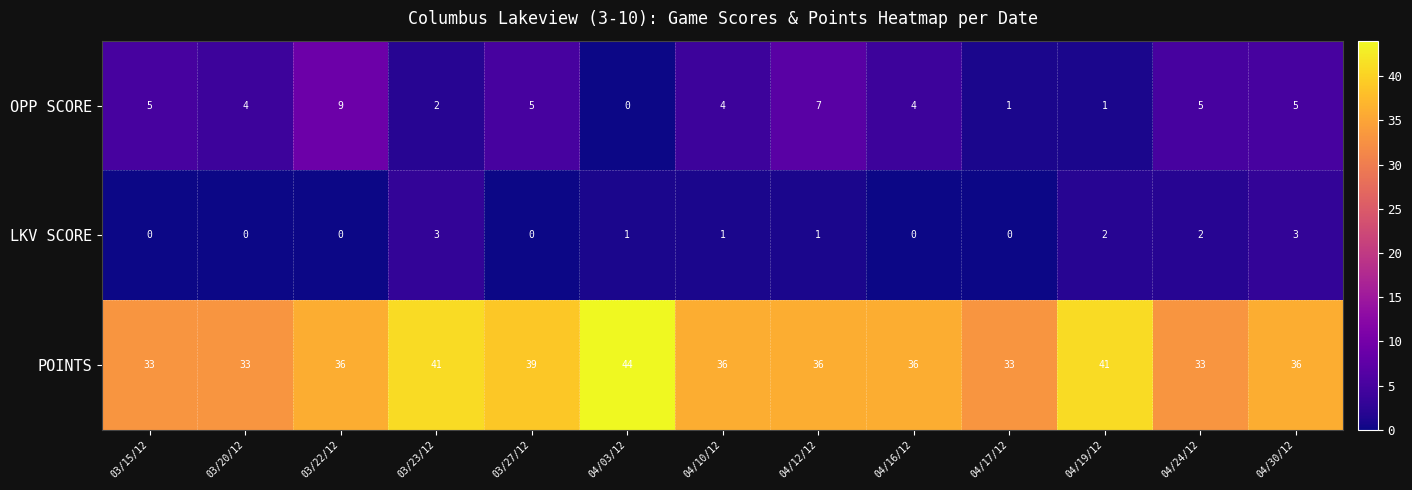

What is the average value of the POINTS series?

37